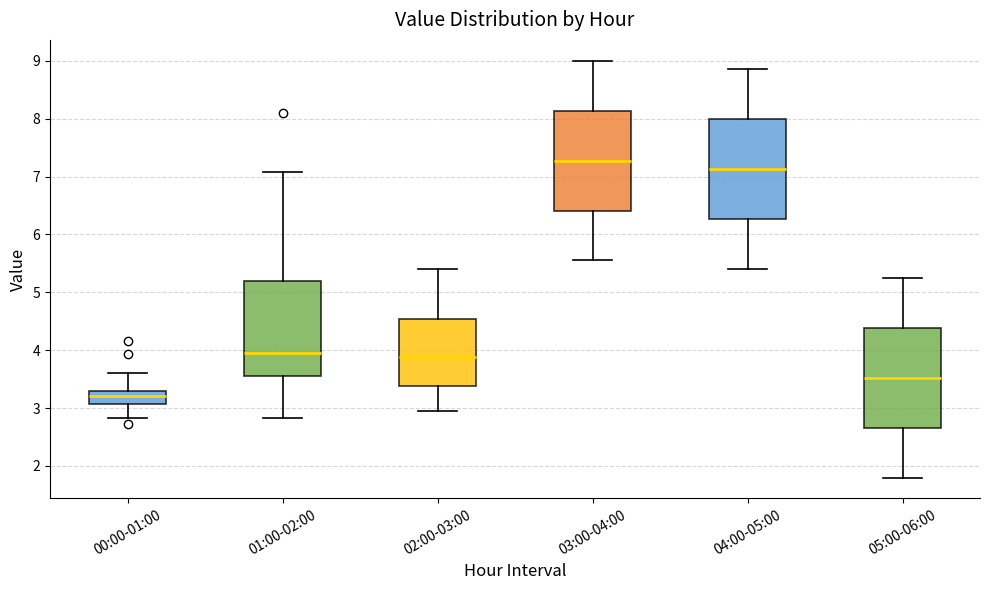

Which box's median line is the highest?

03:00-04:00